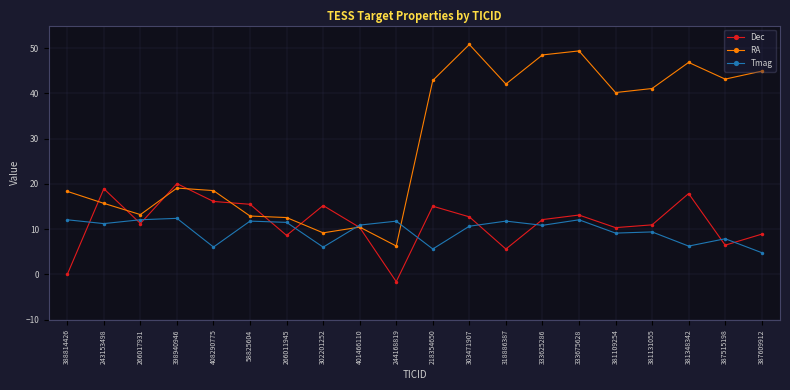

Which series has the widest spread of values?

RA